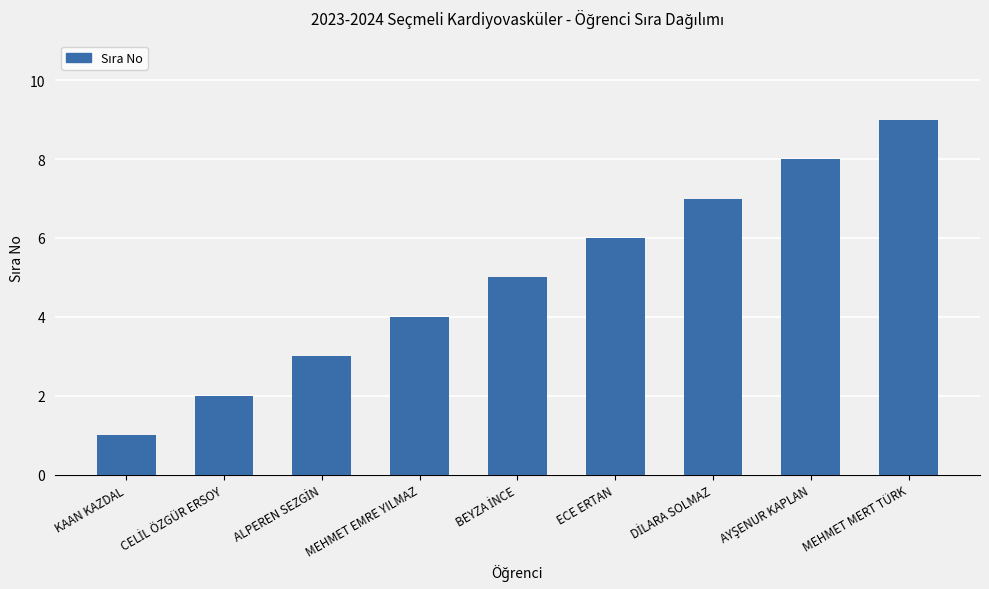

What is the label of the 4th bar from the left?

MEHMET EMRE YILMAZ